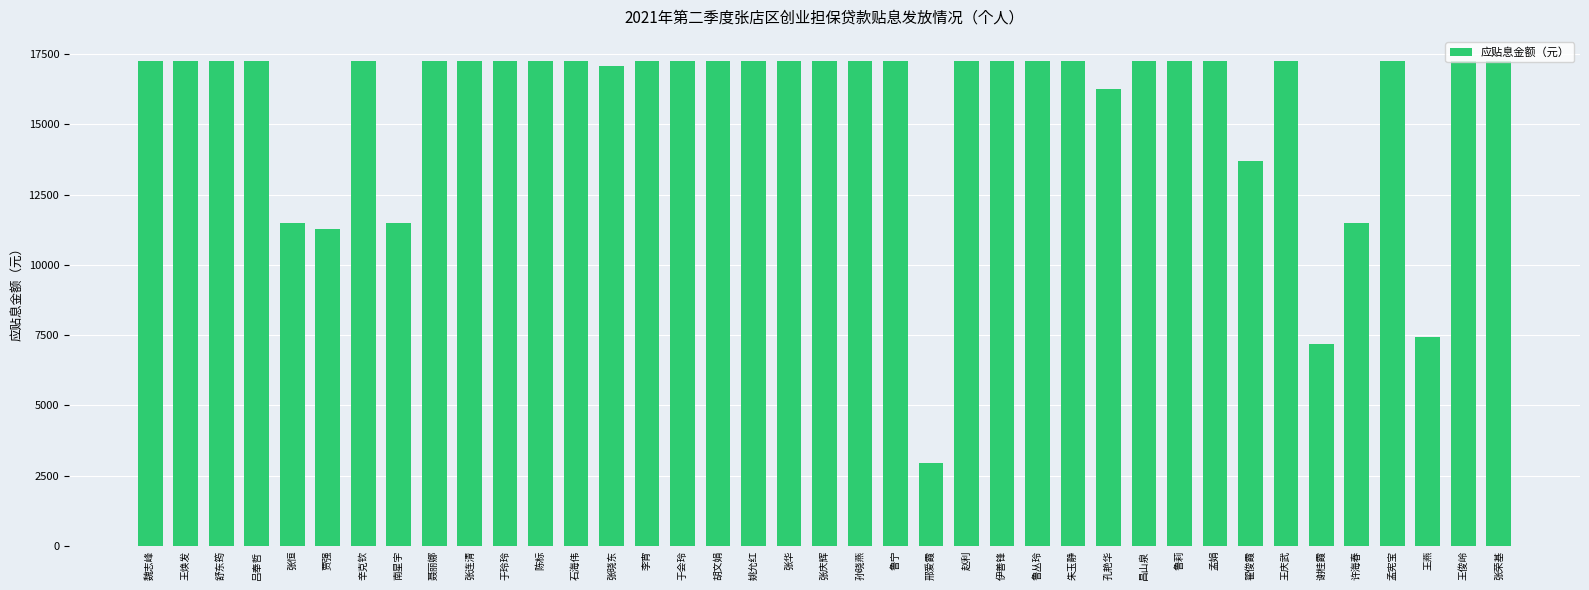

What is the value of the 30th bar from the left?

17250